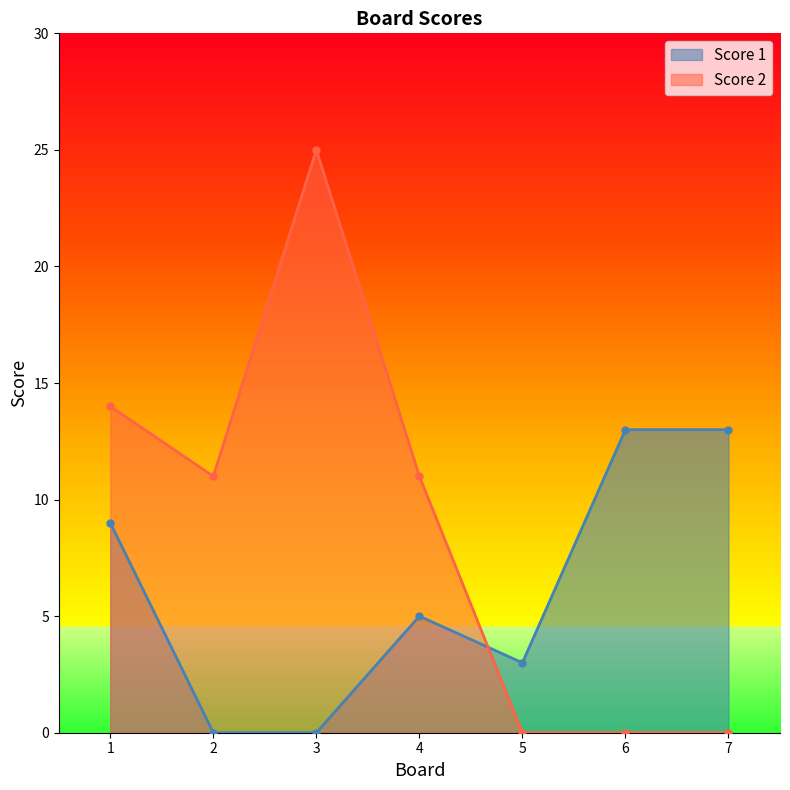

True or false: Score 2 has a value of 7 at 4.

False